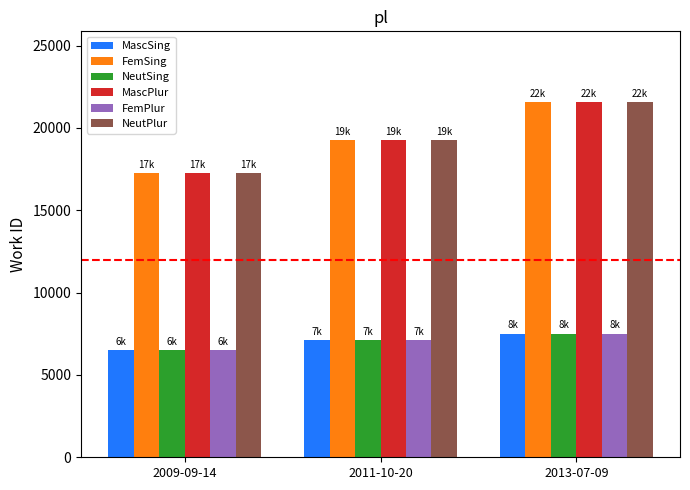

What is the label of the 2nd bar from the right?

2011-10-20